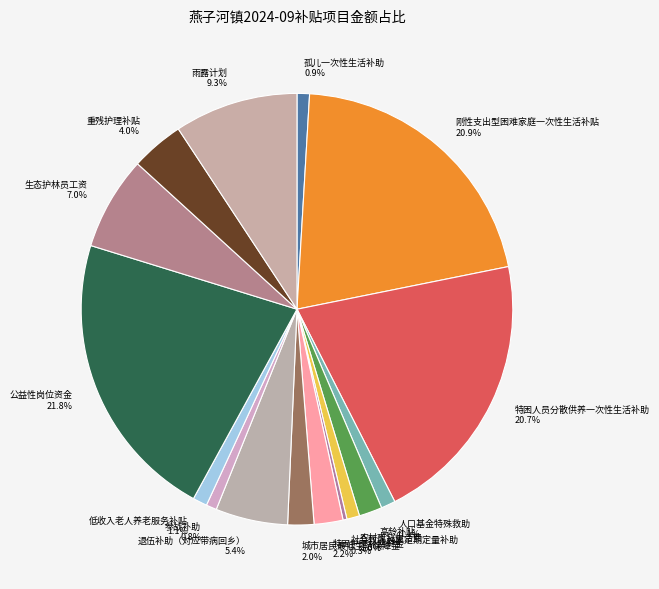

Is the sum of 雨露计划 and 农村孤儿生活费 greater than half?

No